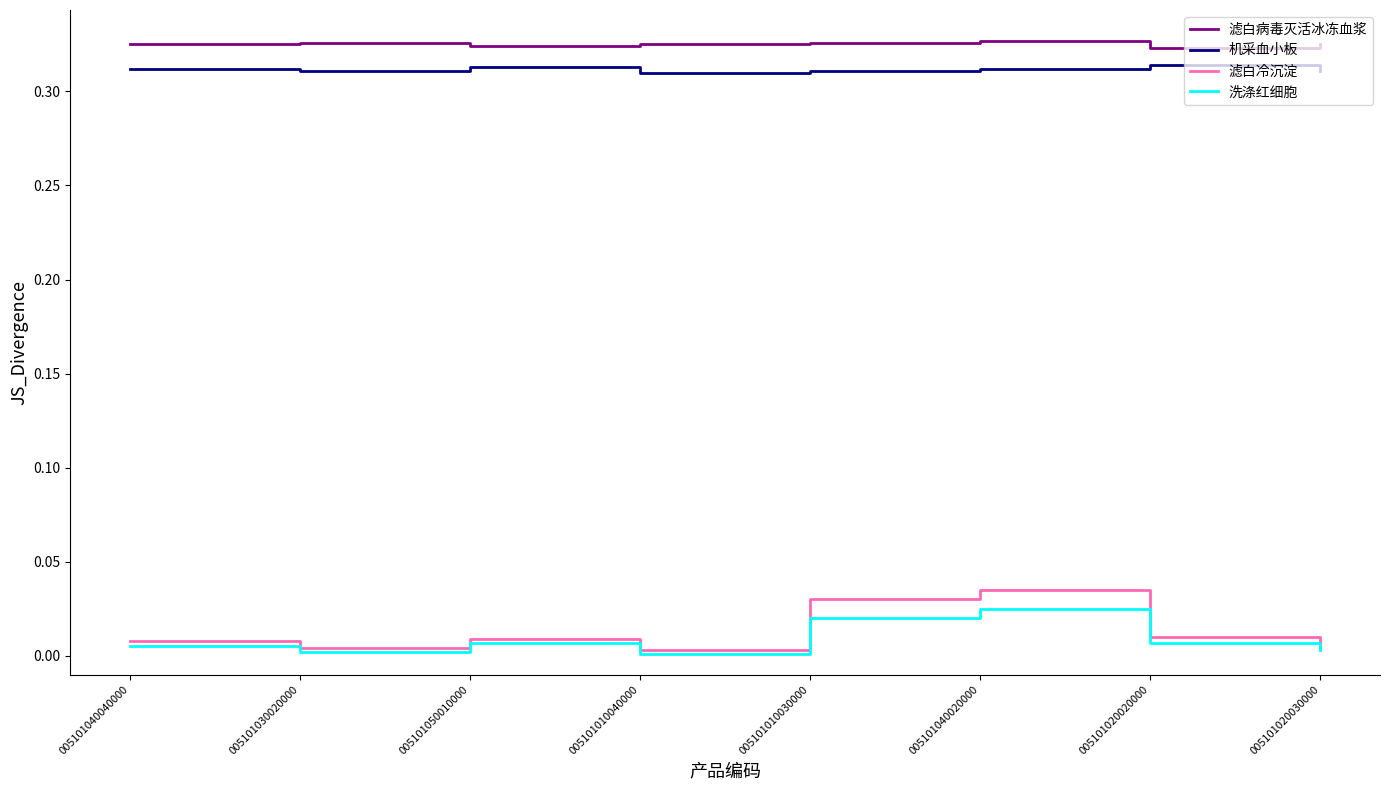

In 滤白冷沉淀, how many points are higher than both neighbors (excluding endpoints)?

2